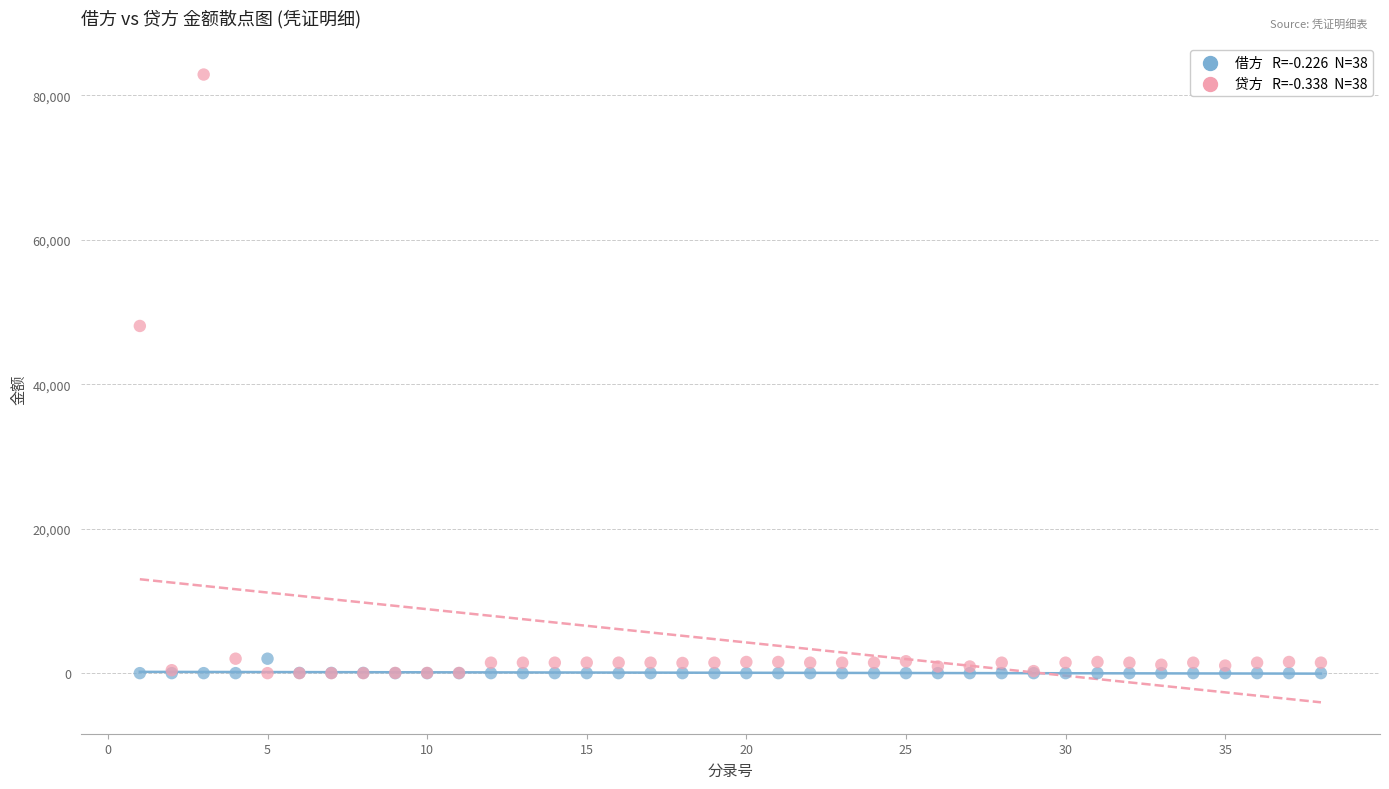

Across all series, what Y value is closest to 41432?

48060.8